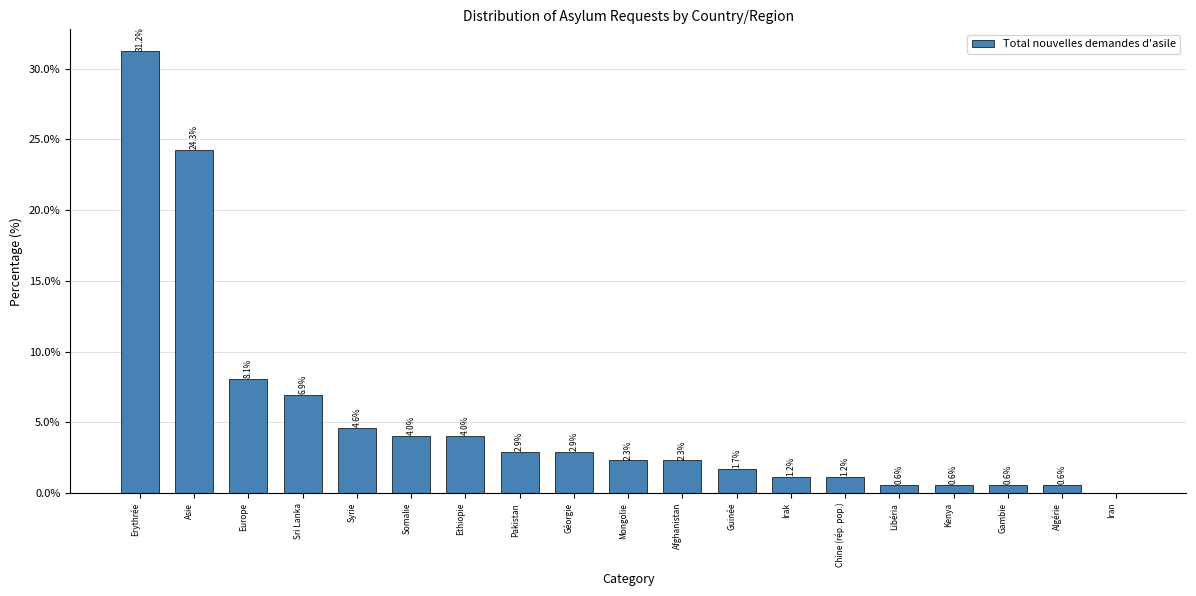

Between Kenya and Géorgie, which is larger?

Géorgie